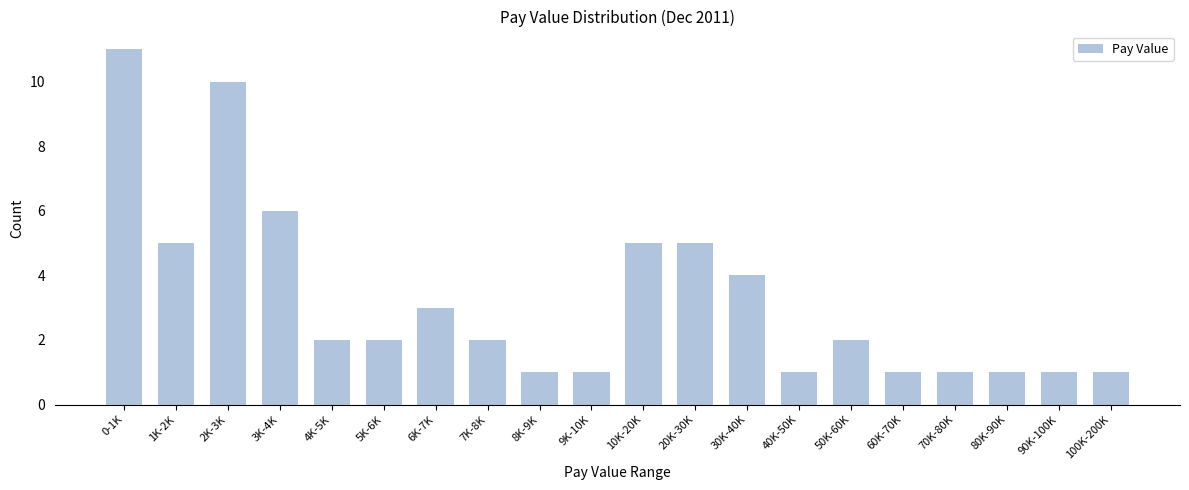

Reading left to right, what are all the values shown in this chart?

0-1K=11	1K-2K=5	2K-3K=10	3K-4K=6	4K-5K=2	5K-6K=2	6K-7K=3	7K-8K=2	8K-9K=1	9K-10K=1	10K-20K=5	20K-30K=5	30K-40K=4	40K-50K=1	50K-60K=2	60K-70K=1	70K-80K=1	80K-90K=1	90K-100K=1	100K-200K=1